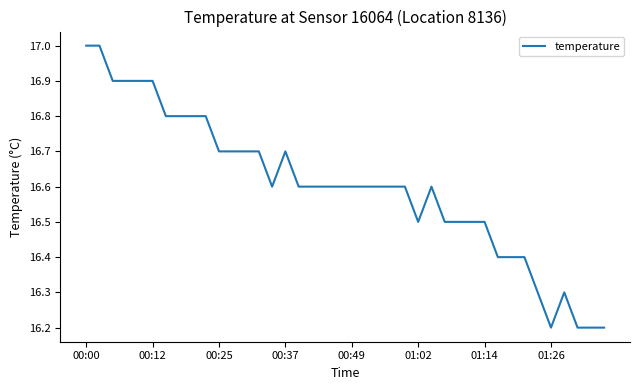

What is the greatest value displayed?

17.0